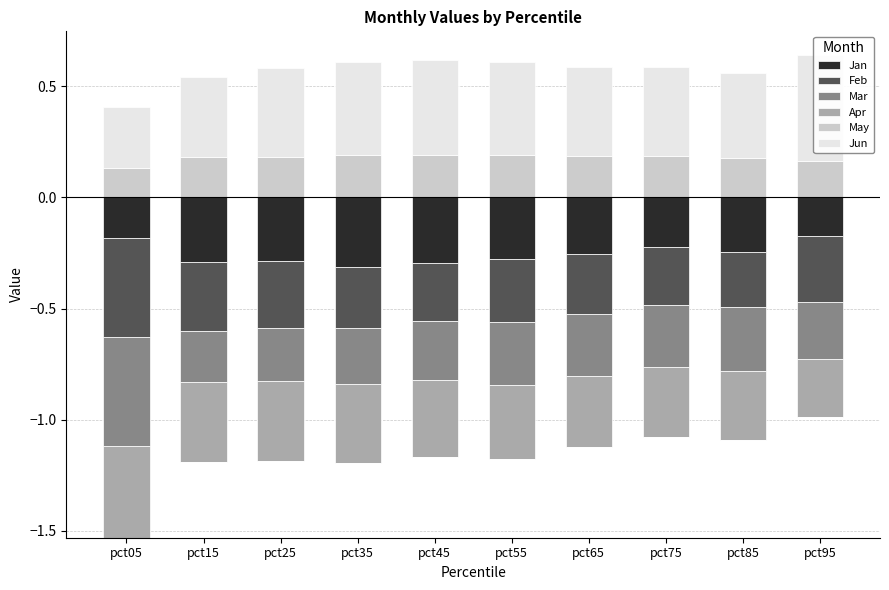

What is the difference between the second highest and minimum values in the Jun series?

0.2